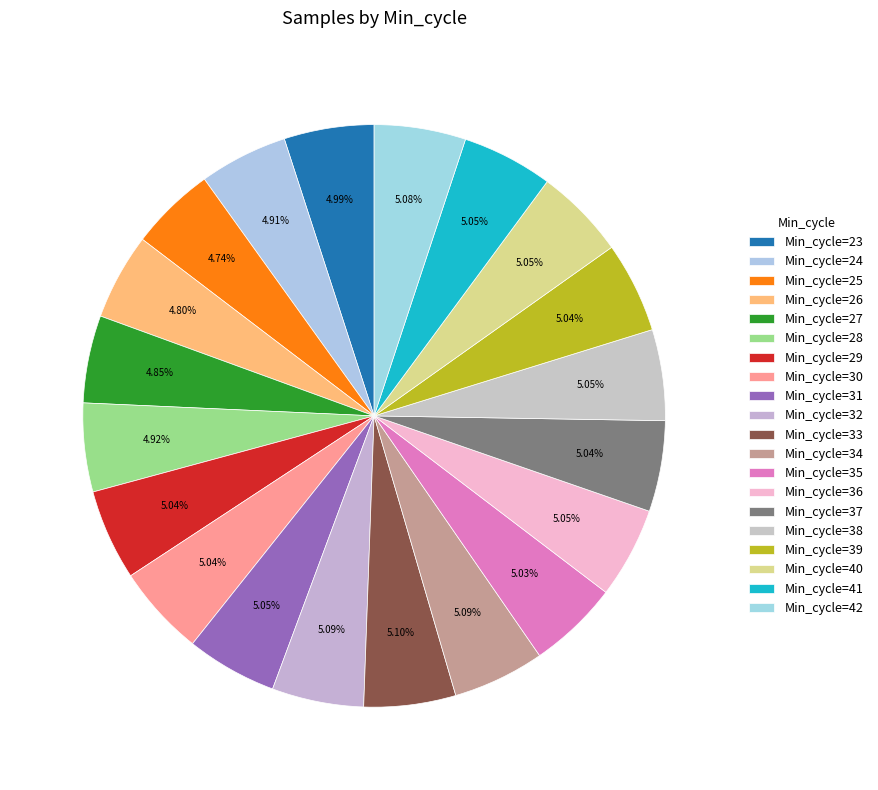

Which category has the smallest portion of the pie?

25